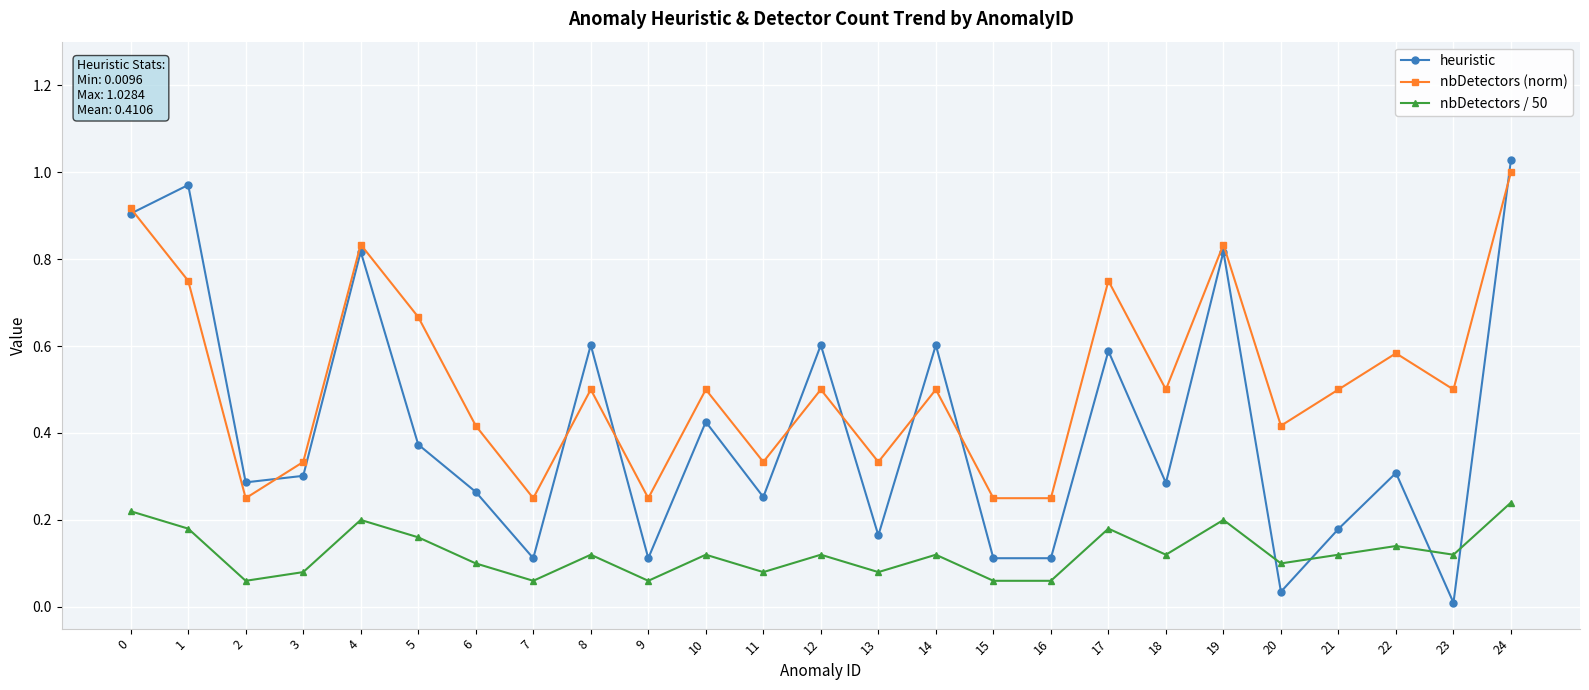

At which category does heuristic reach its first local valley?

2